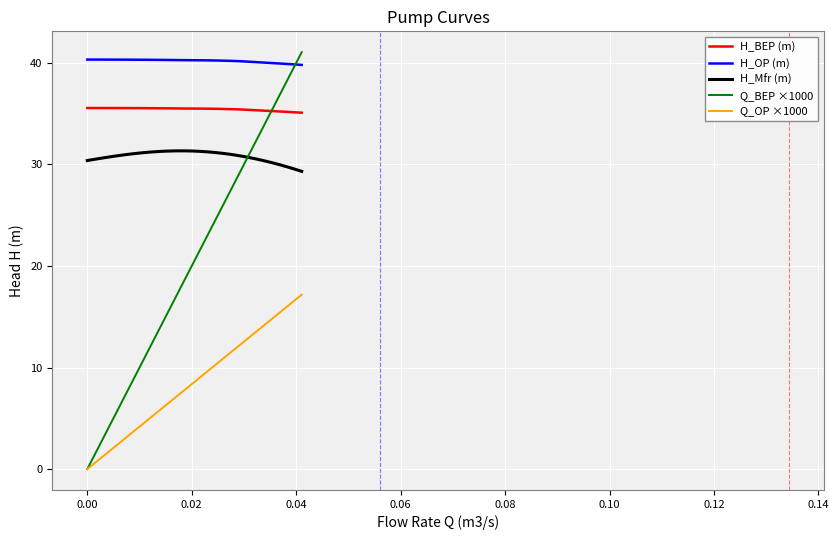

True or false: H_Mfr (m) and H_OP (m) intersect in this chart.

False